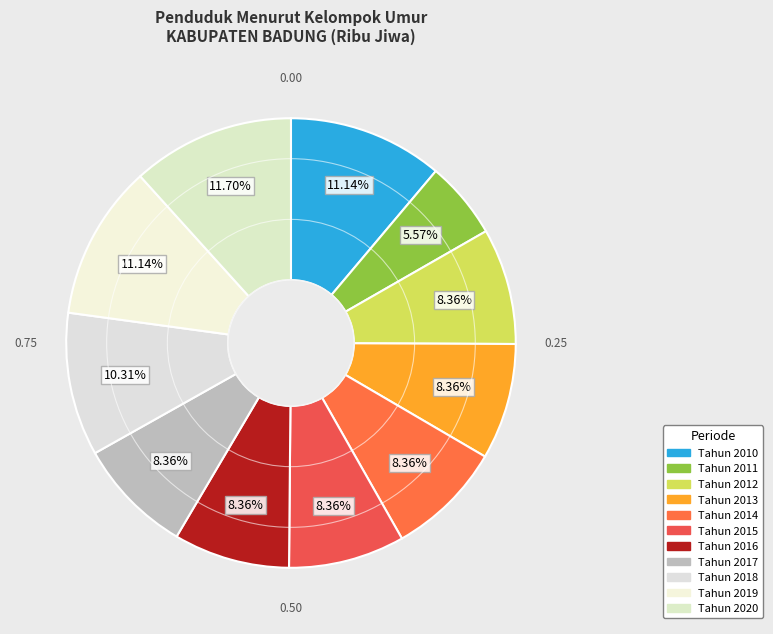

Does any single category account for the majority?

No